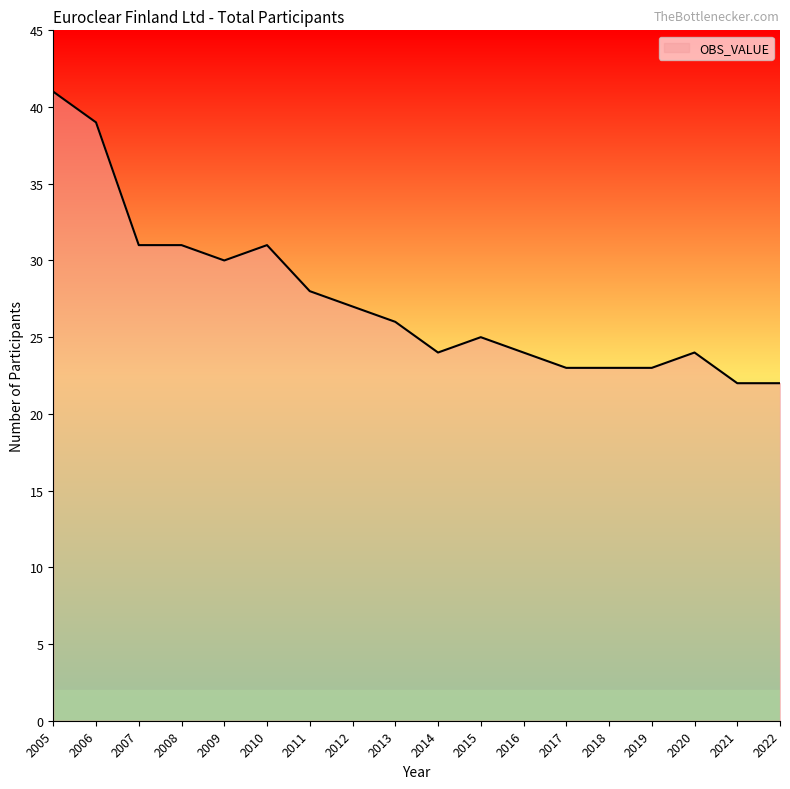

What is the difference between the maximum and second lowest values?

19